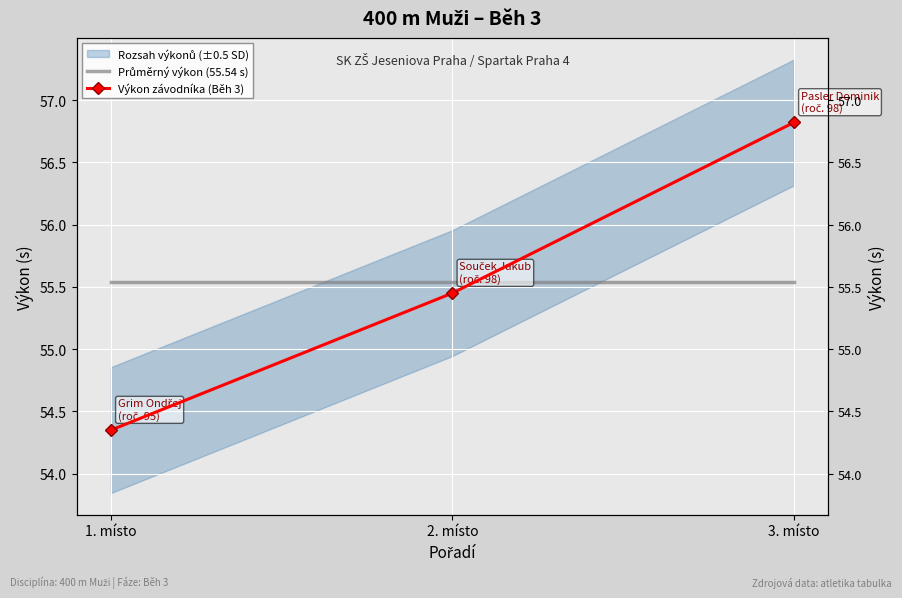

What is the value of the Průměrný výkon (55.54 s) point at the 1st from the left?

55.5